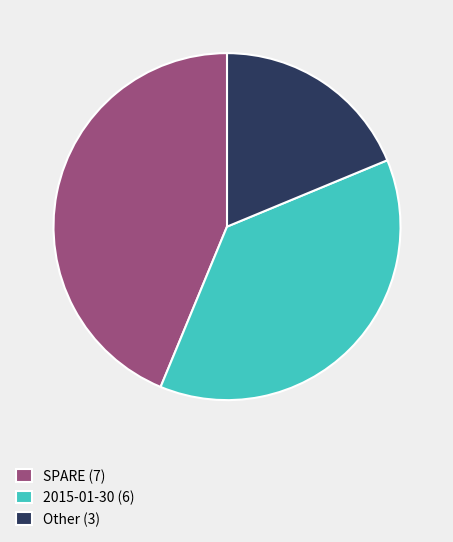

Is there a majority slice in this chart?

No